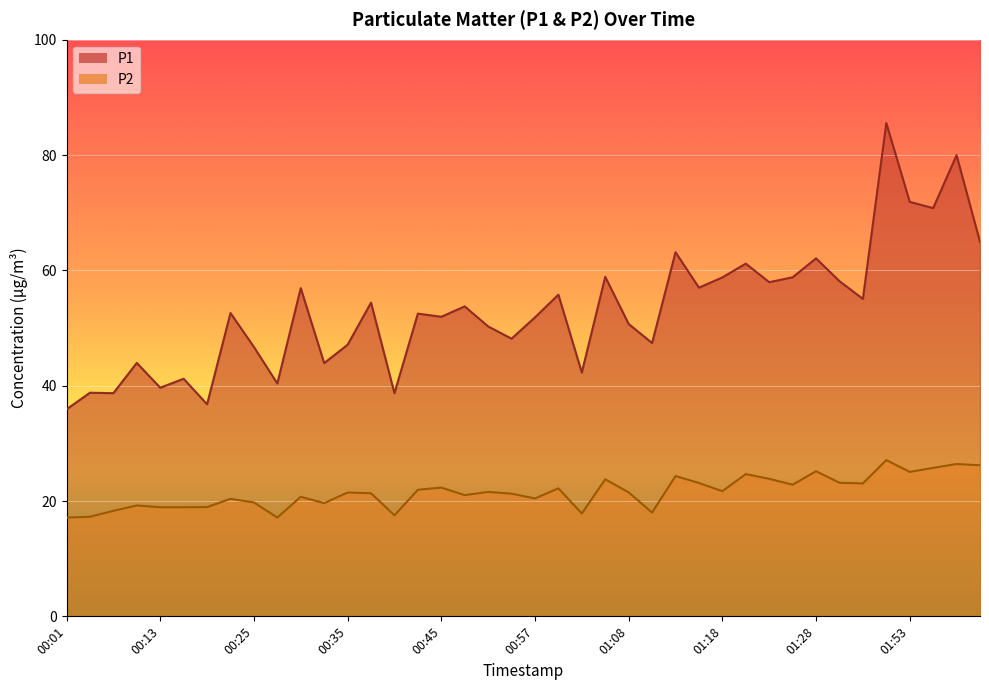

What is the spread (max minus min) of values at 00:55?

26.9